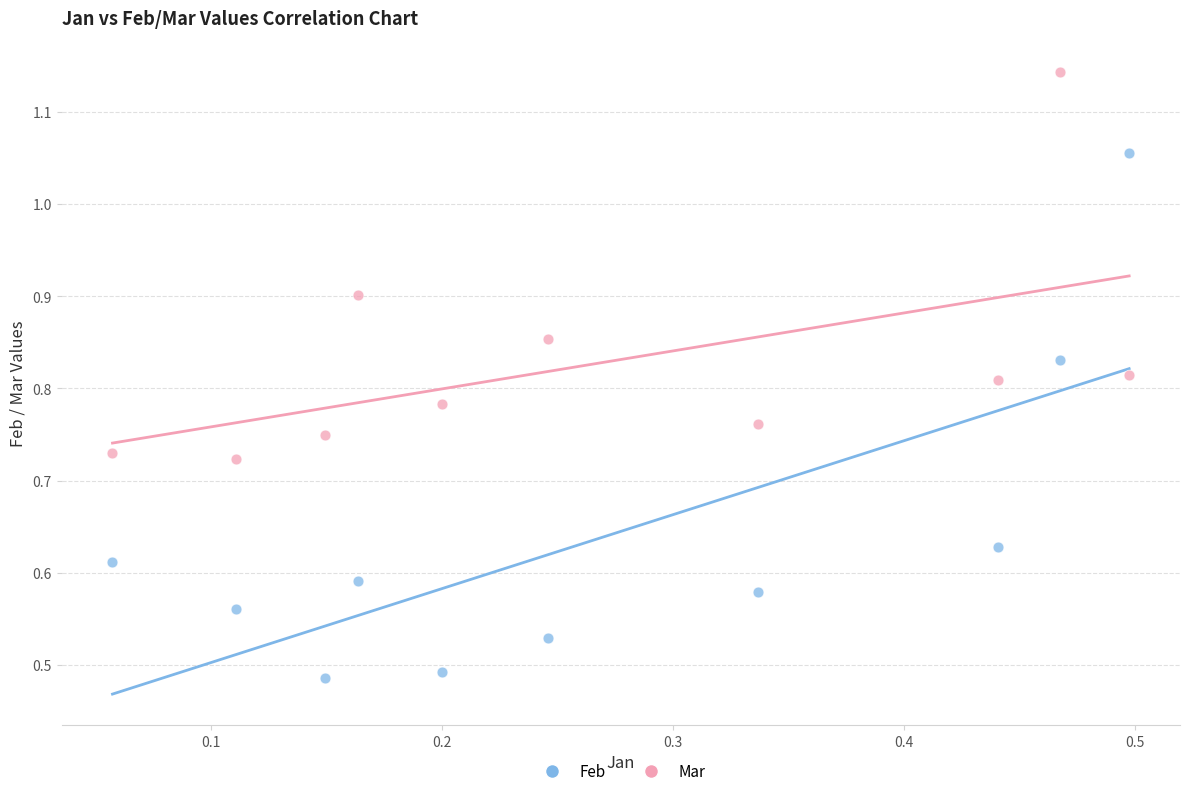

Which series has the largest Y range (max minus min)?

Feb